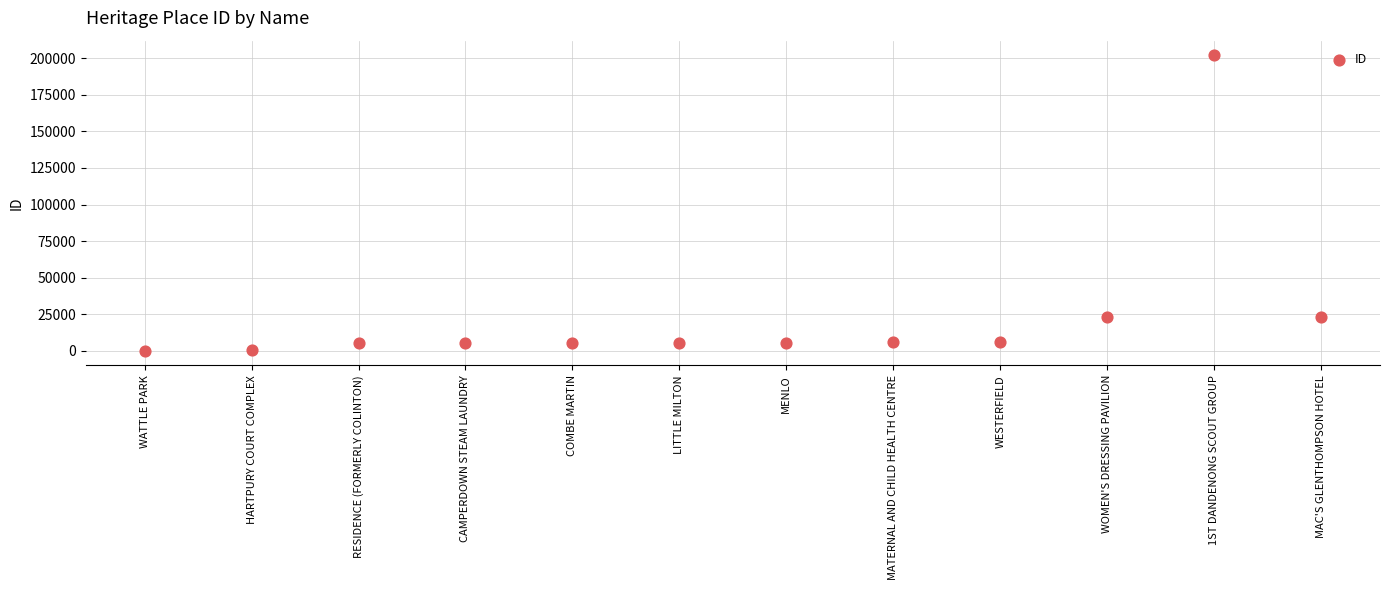

What is the average Y value?

24038